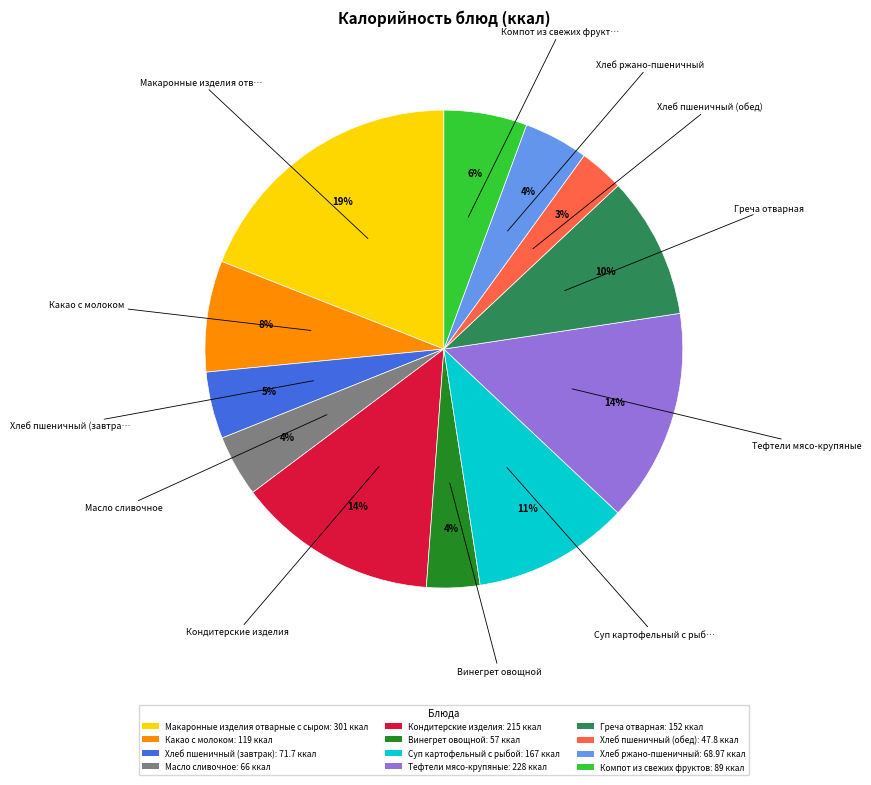

What is the smallest slice in the pie chart?

Хлеб пшеничный (обед)